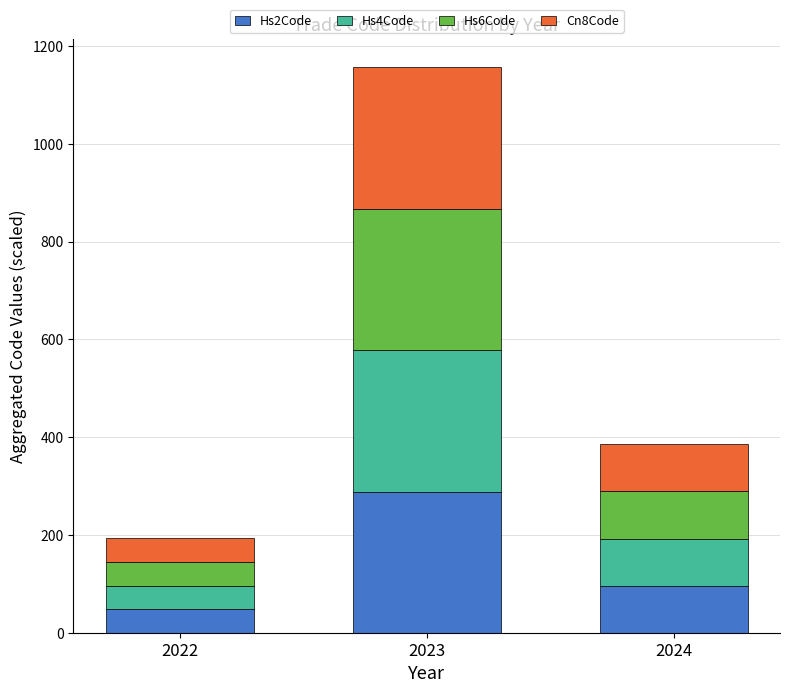

What is the total value across all series at 2024?

385.4